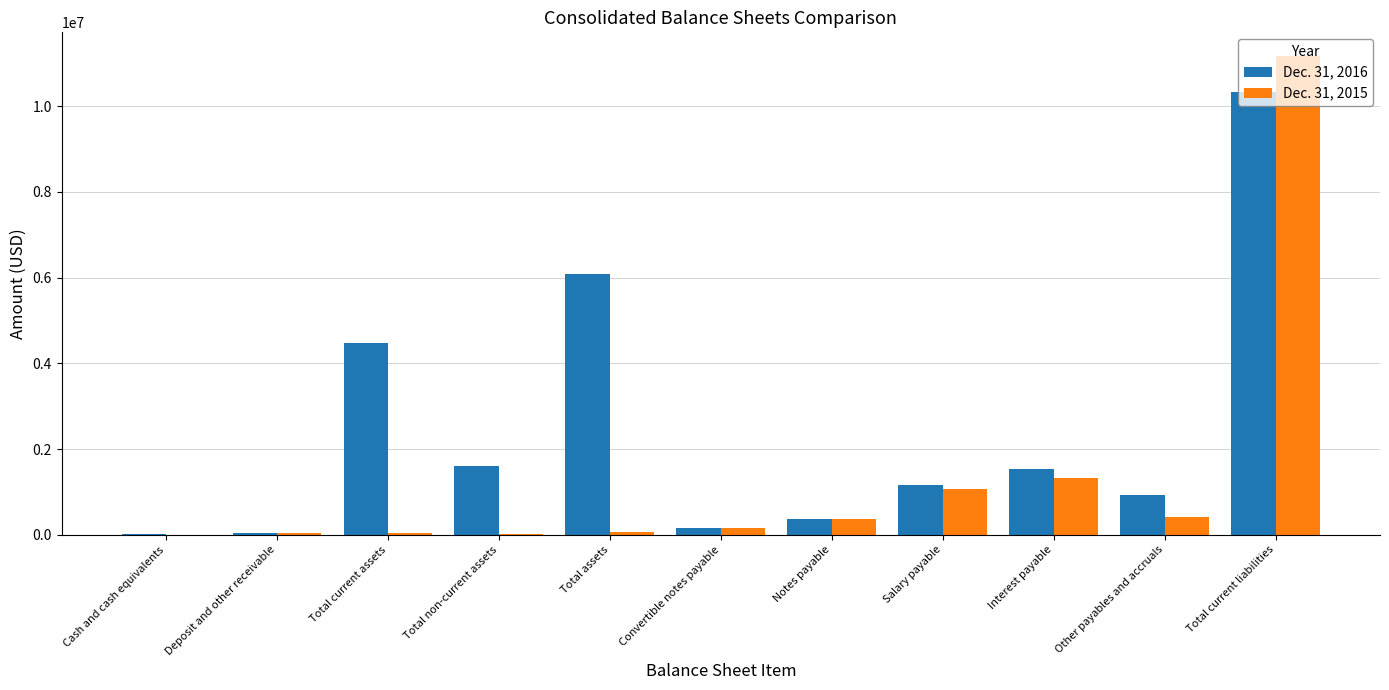

Is it true that Dec. 31, 2016 equals 13950502 at Total current liabilities?

False